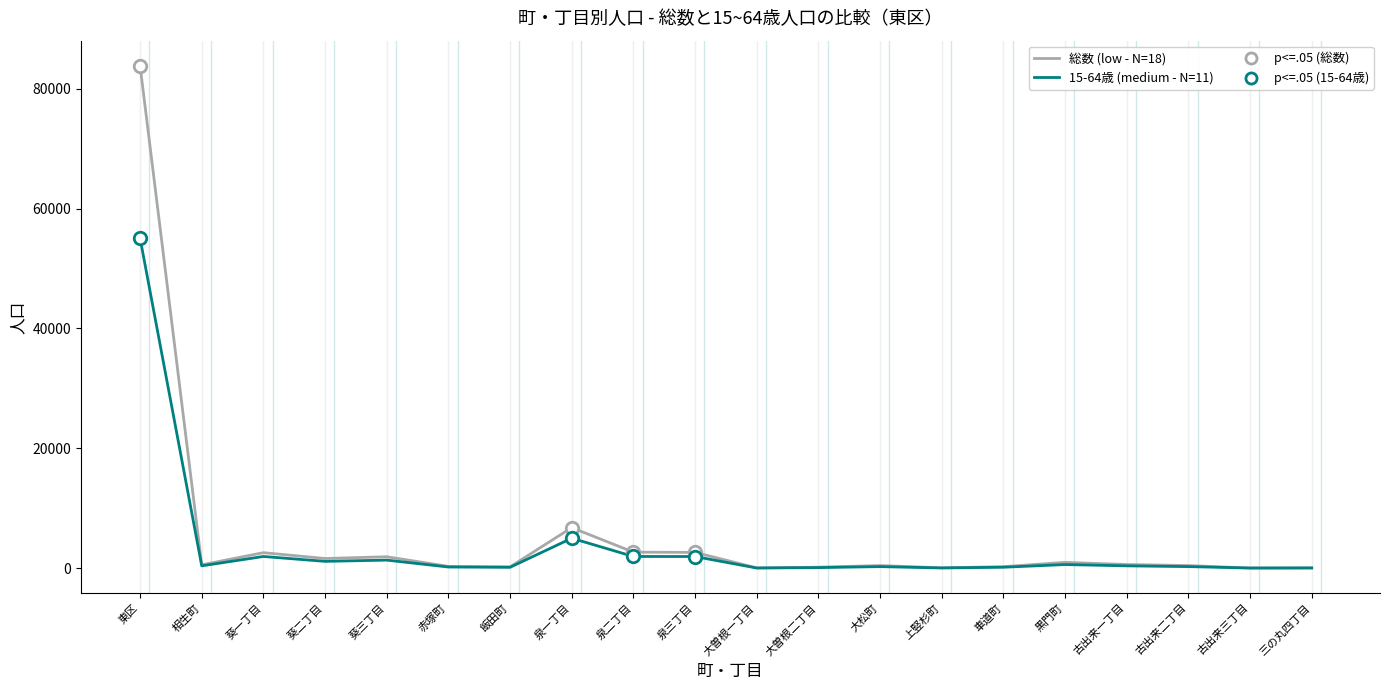

What is the approximate value of 15-64歳 (medium - N=11) at 泉二丁目?

1950